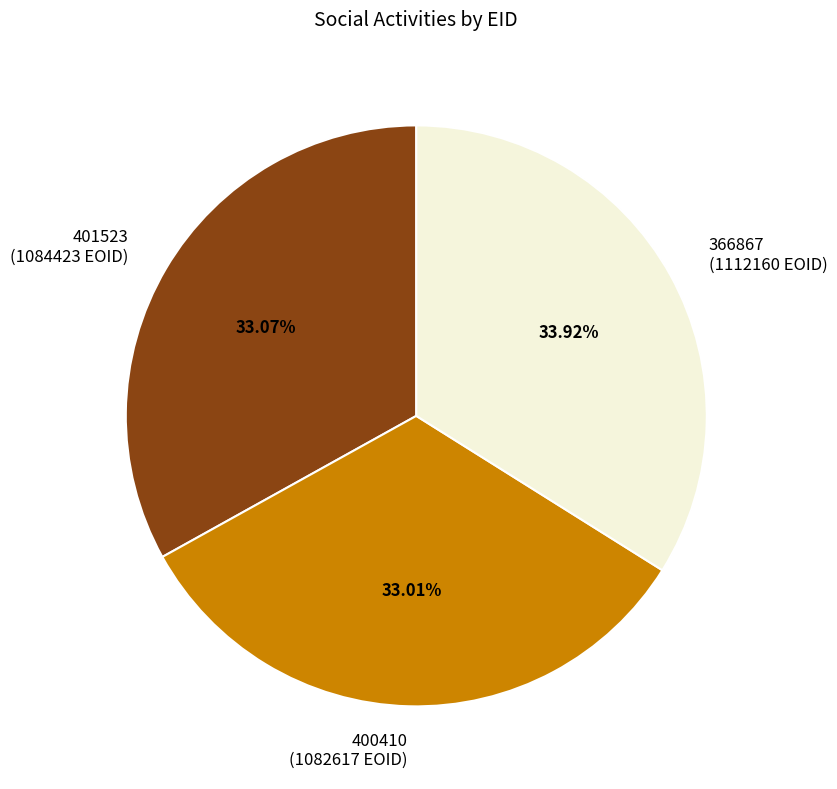

To the nearest percent, what portion does 400410 represent?

33%